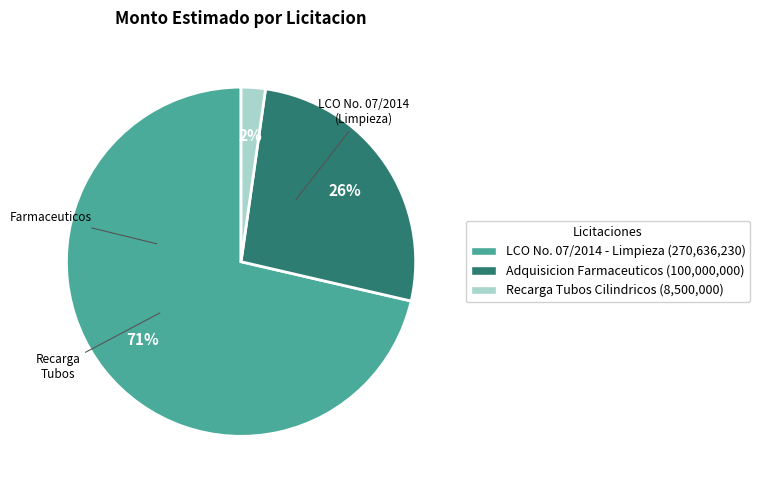

Rank the categories by value from highest to lowest.

LCO No. 07/2014 - Limpieza, Adquisicion Farmaceuticos, Recarga Tubos Cilindricos